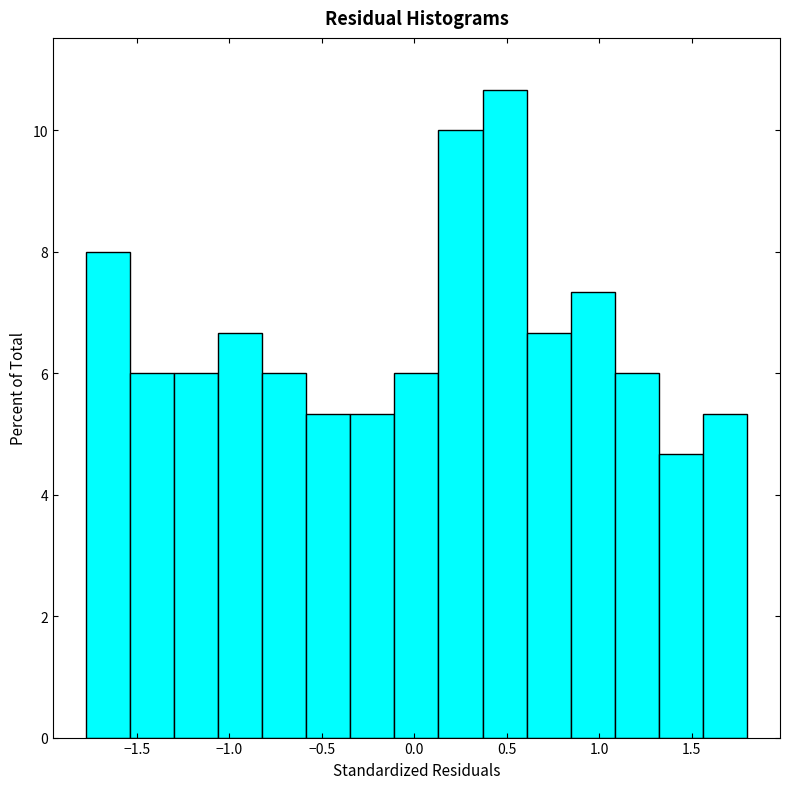

How tall is the bar that spans -0.80 to -0.60 on the x-axis? Neither the bar edges nor the heights are printed on the chart, so give them approximately, as read against the axes.

6.0